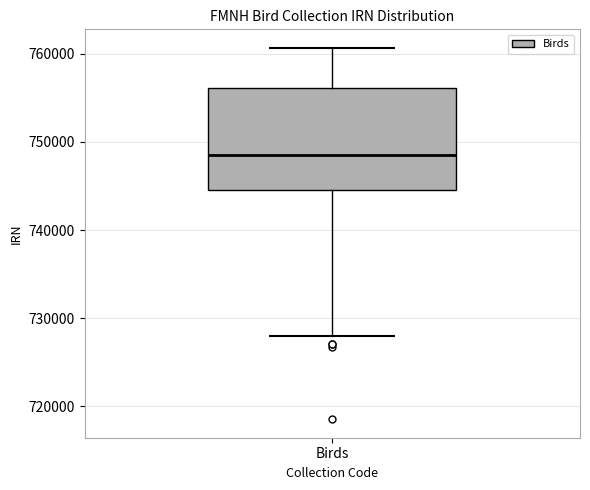

Where is the lower edge of the box for Birds on the y-axis? The values are not printed on the chart, so give them approximately, as read against the axis.

745000